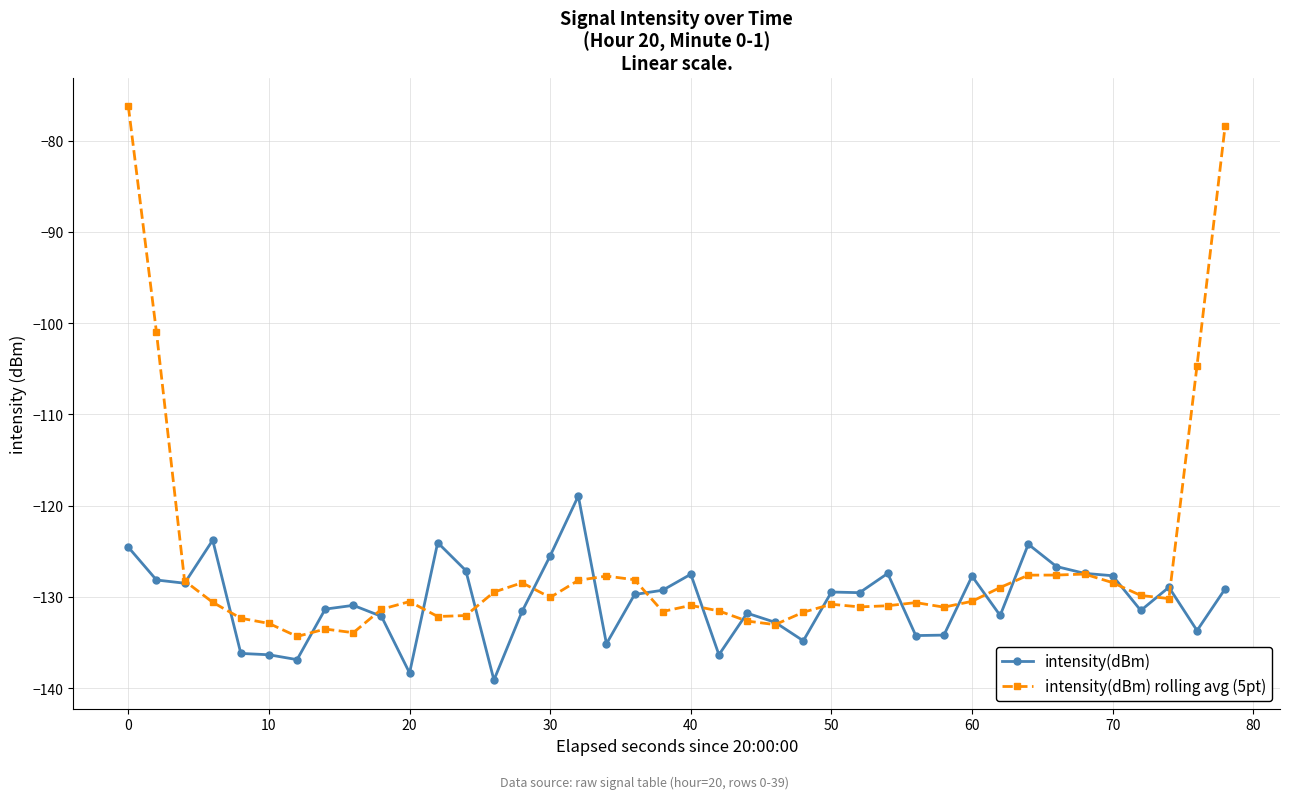

What is the value of the intensity(dBm) point at the 16th from the left?

-125.5